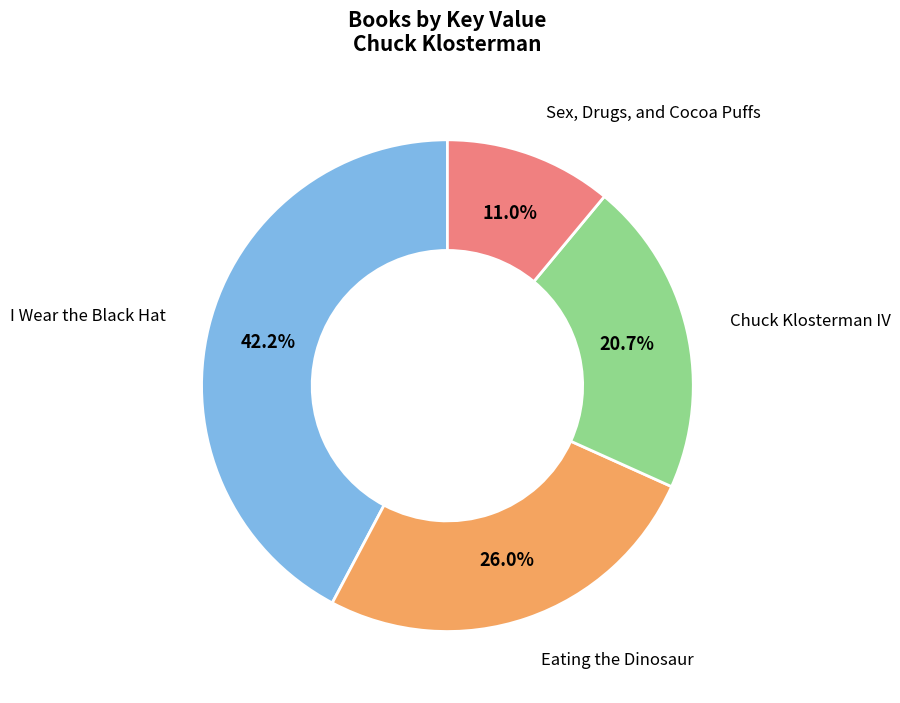

To the nearest percent, what is the average slice percentage?

25%